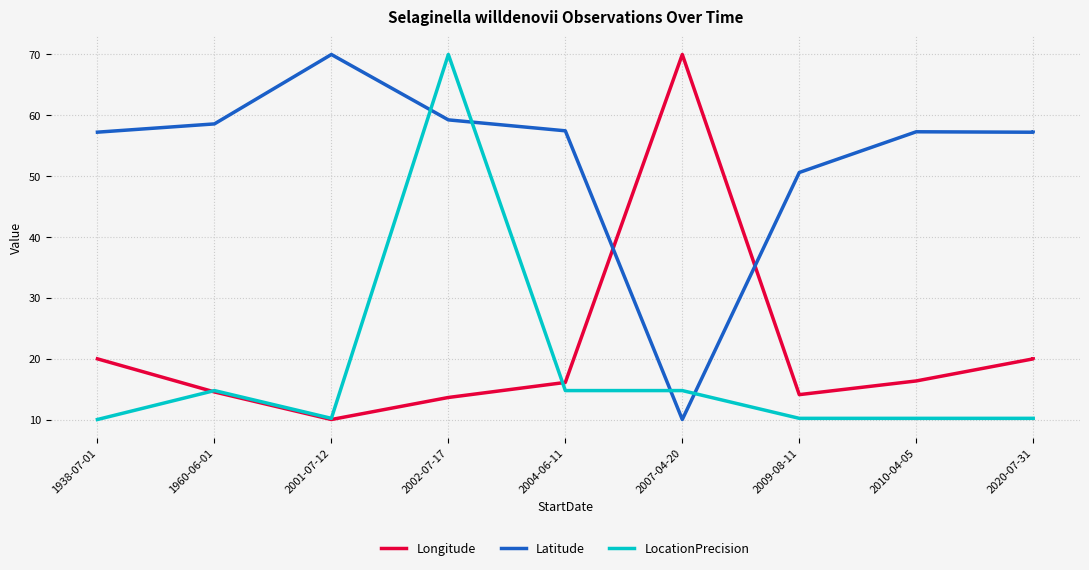

At which label does LocationPrecision reach its peak?

2002-07-17